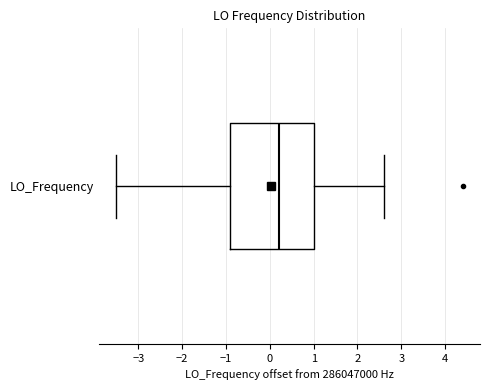

Where does the median line of the box for LO_Frequency sit on the x-axis? The values are not printed on the chart, so give them approximately, as read against the axis.

0.2